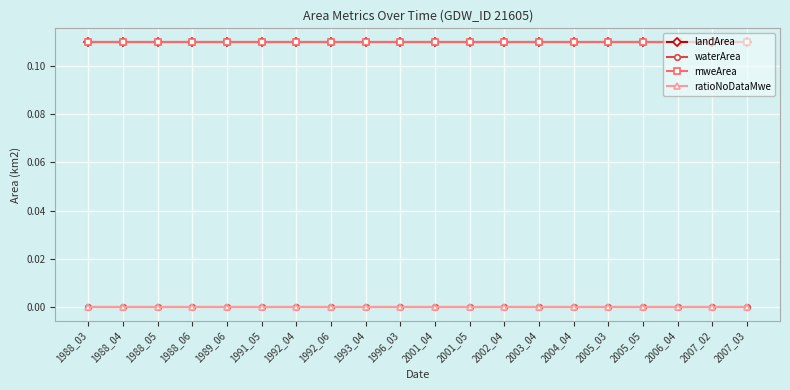

At which label is mweArea closest to 0?

1988_03